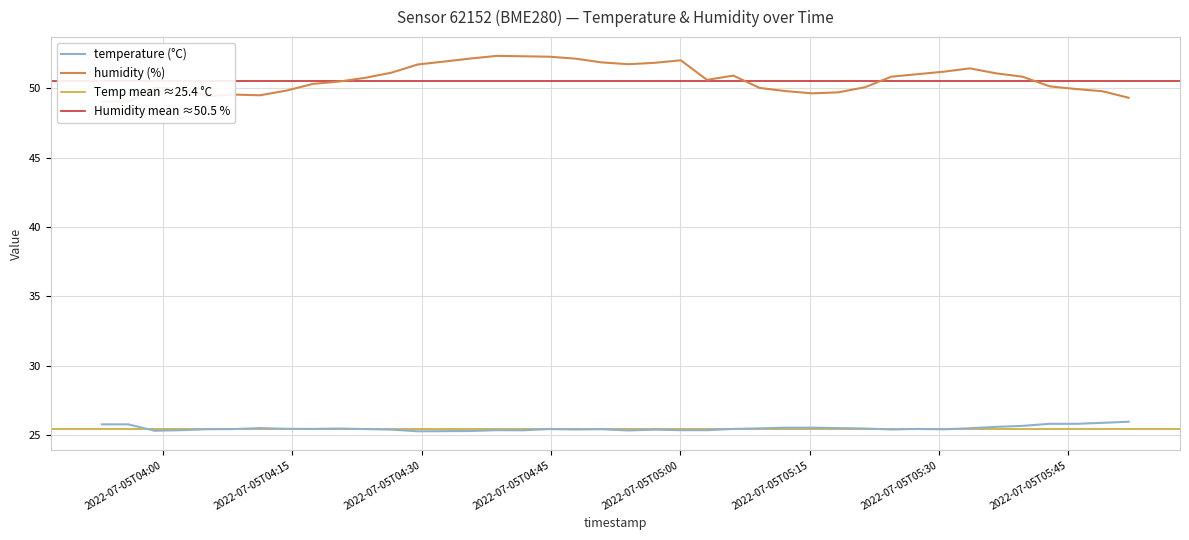

List the series in order of their peak value, lowest first.

temperature, humidity